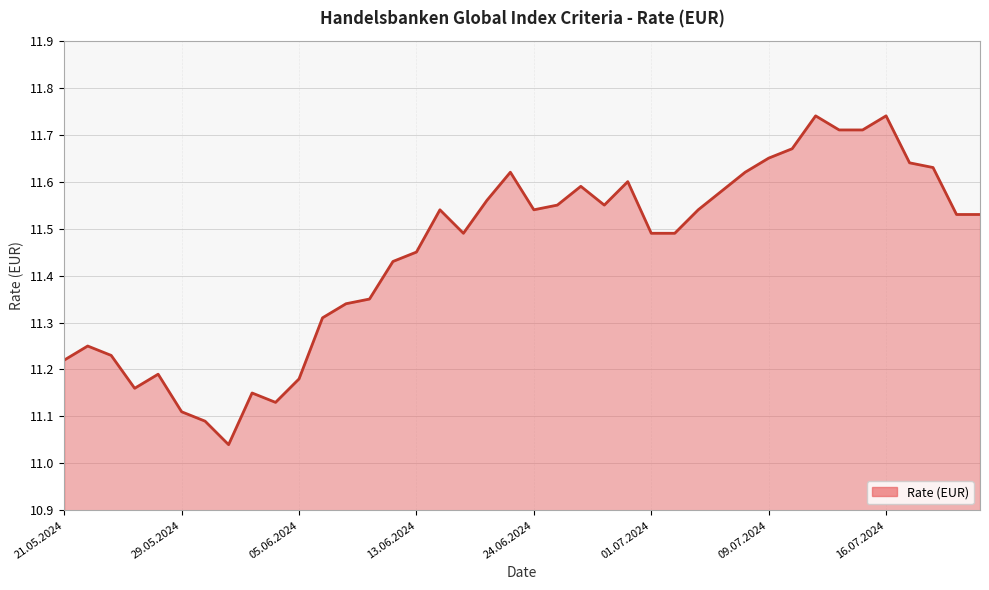

What is the sum of the values at 14 and 27?

23.0